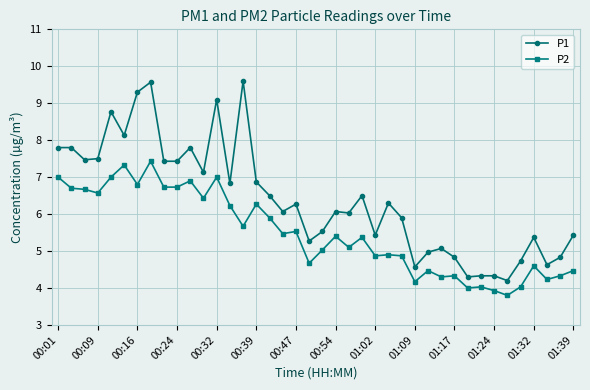

True or false: P1 and P2 intersect in this chart.

False